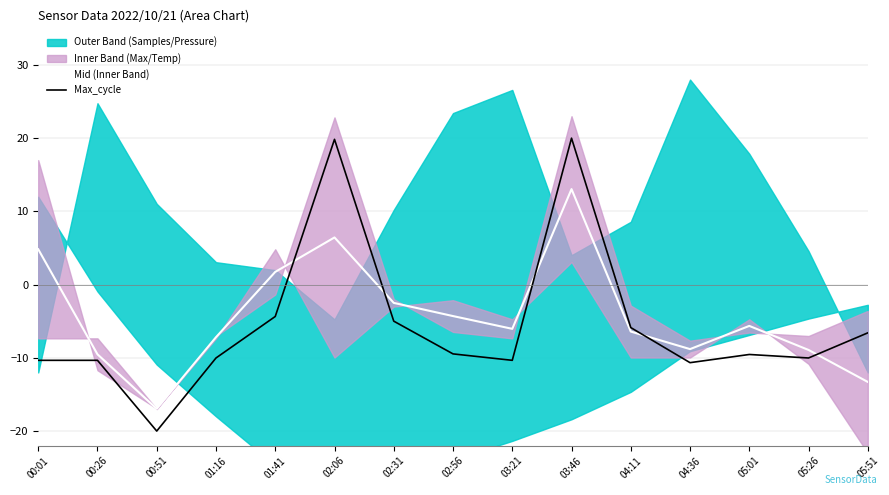

How many interior local valleys does the Mid (Inner Band) series have?

3